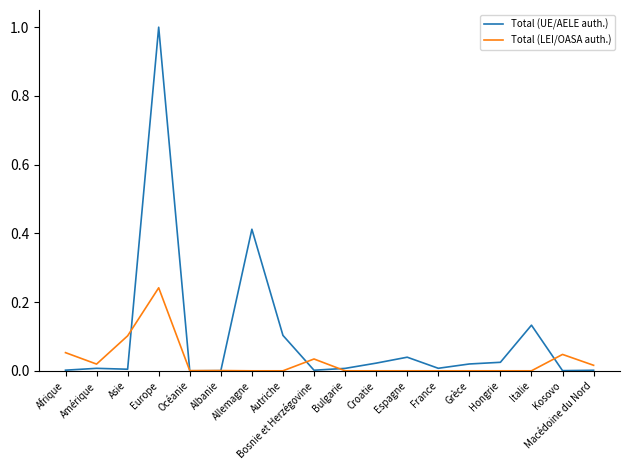

Is it true that Total (UE/AELE auth.) equals 0.0 at Espagne?

True